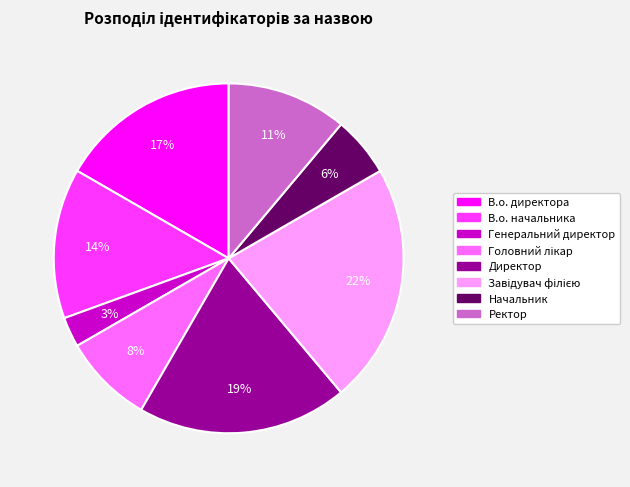

Is the sum of В.о. директора and Начальник greater than half?

No